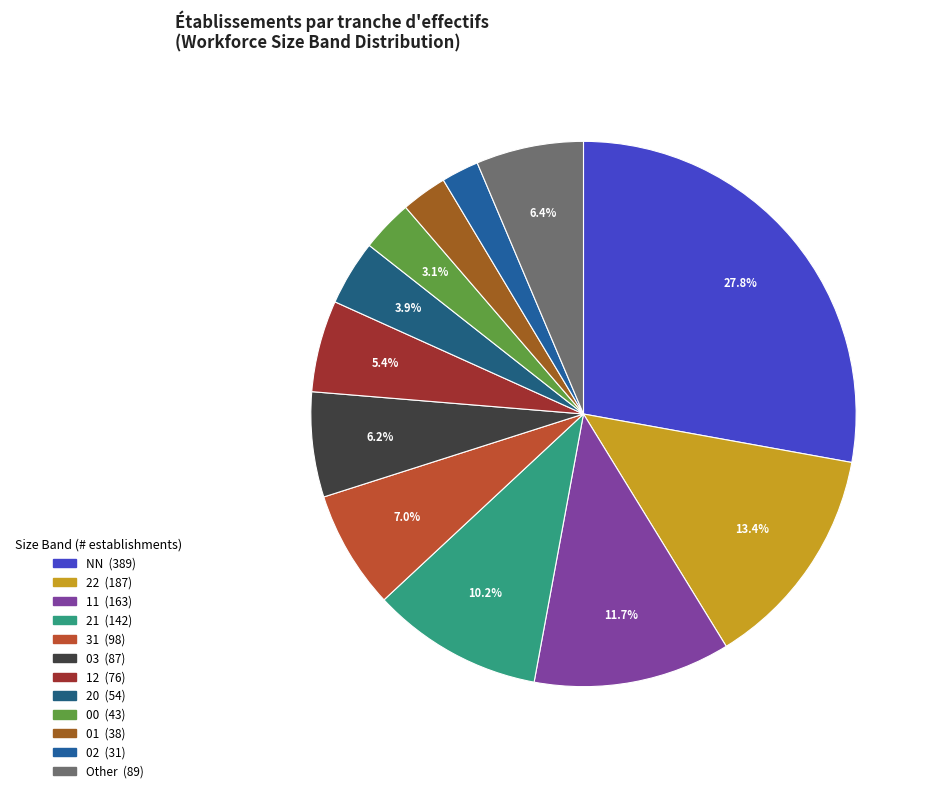

Is there any slice that represents more than half of the pie?

No